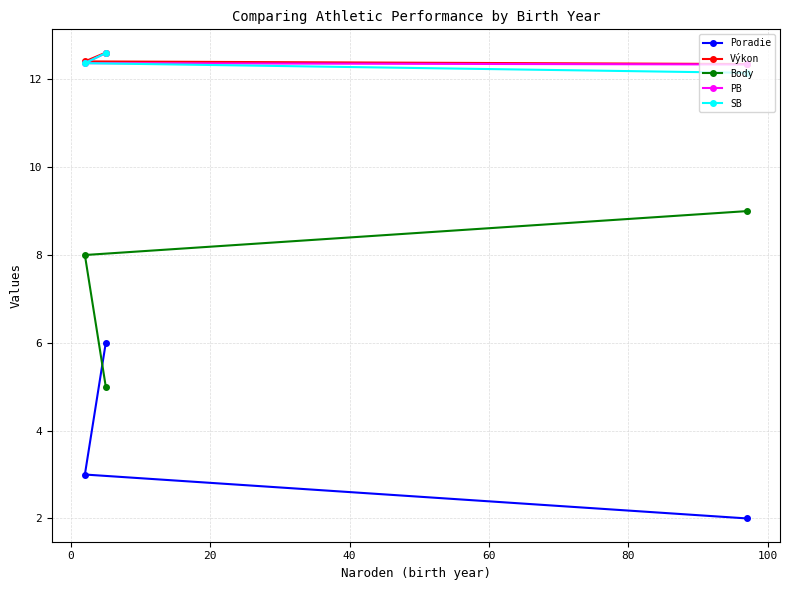

What is the difference between the maximum and minimum values in the PB series?

0.3